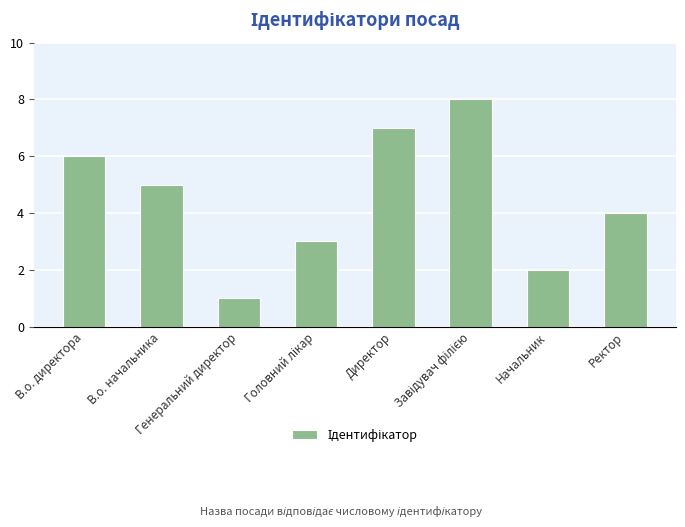

Does the chart contain any negative values?

No